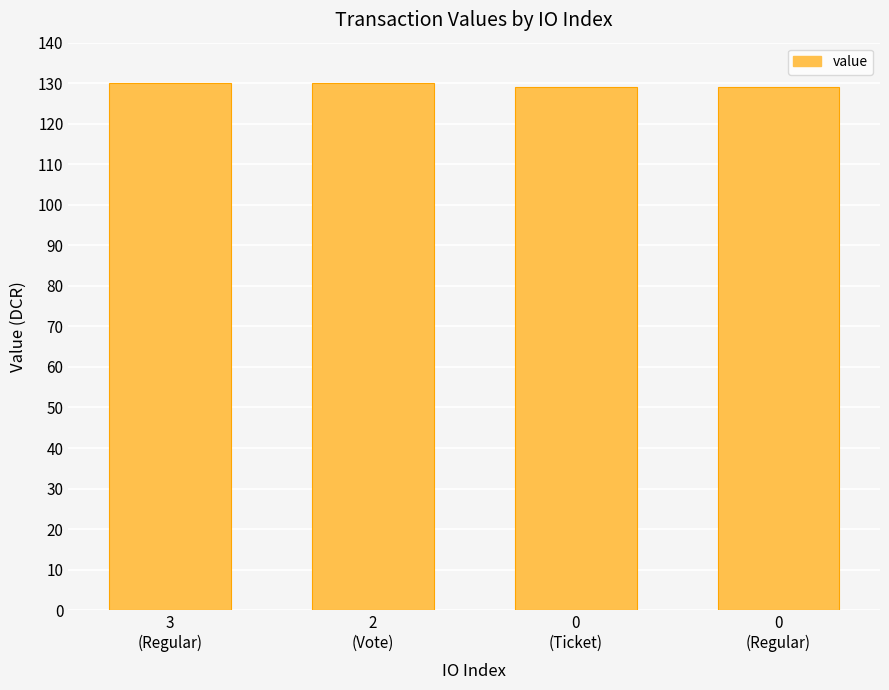

What is the label of the 3rd bar from the left?

0
(Ticket)